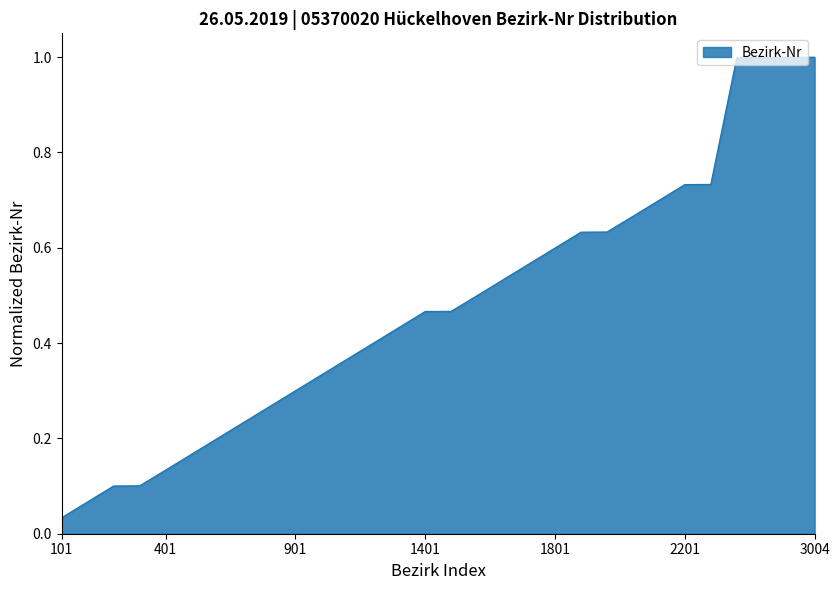

Count the number of data series in this chart.

1